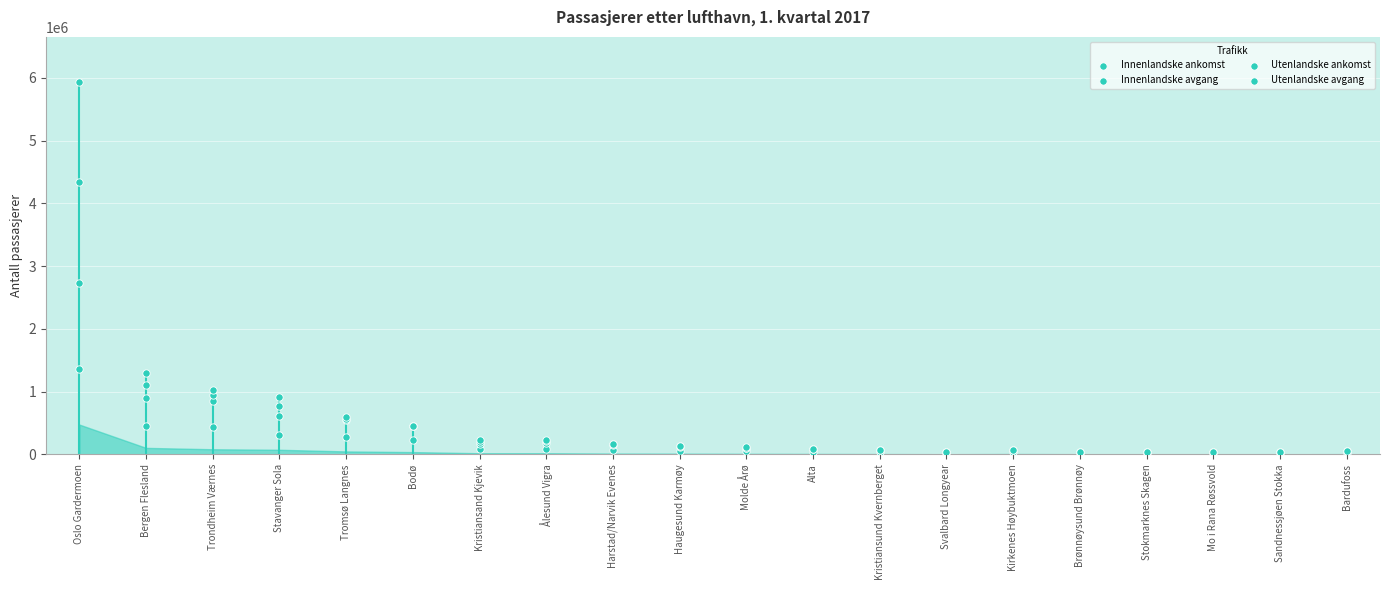

At which category is the sum across all series the highest?

Oslo Gardermoen